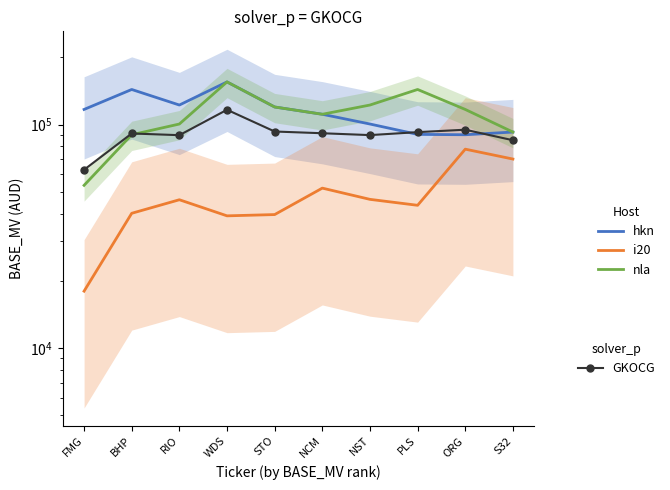

Between FMG and NST, which series saw the biggest shift?

nla